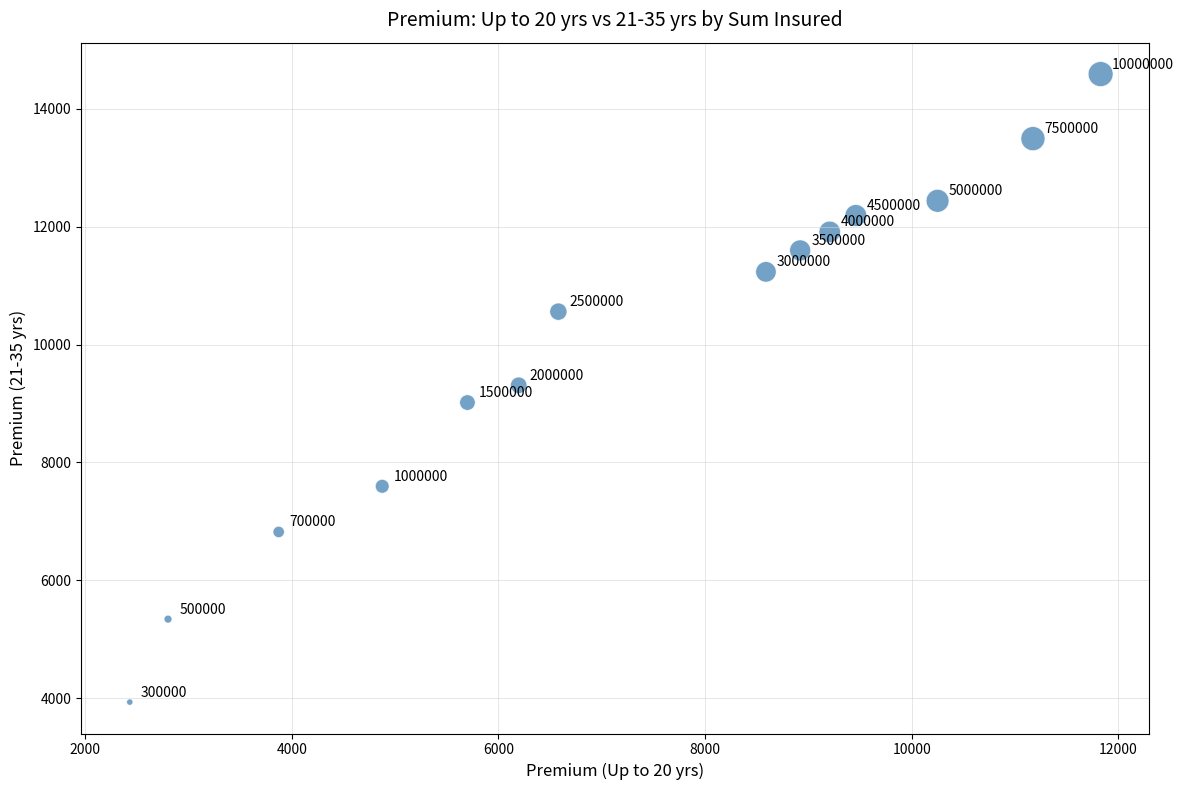

What is the range of X values (max minus min)?

9396